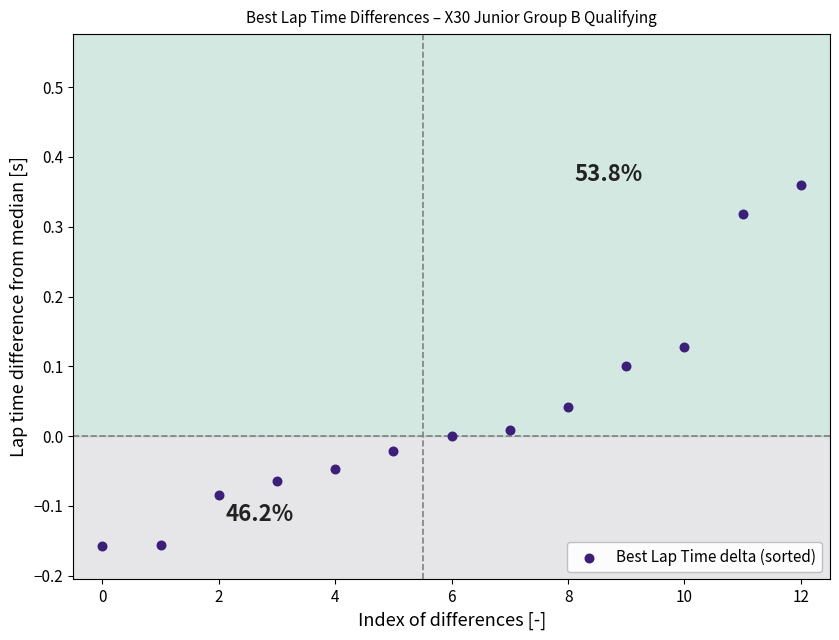

What is the range of Y values (max minus min)?

0.5